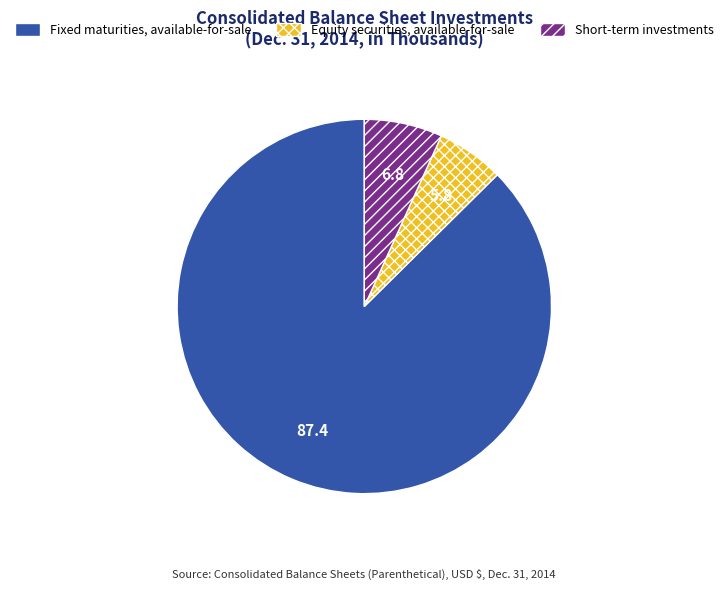

Which slice is the largest?

Fixed maturities, available-for-sale